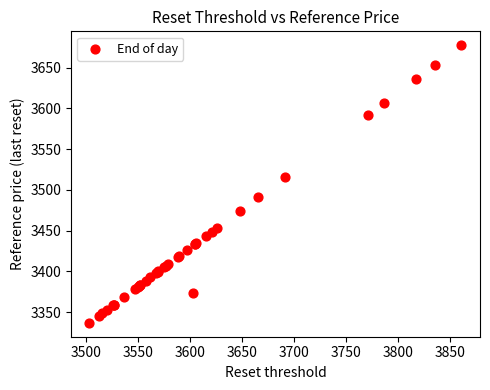

What Y value in the scatter plot is closest to 3507?

3516.1